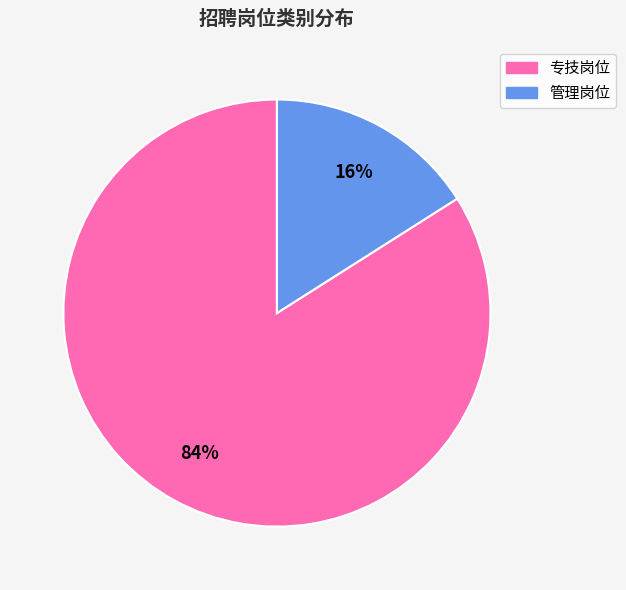

Is it true that 管理岗位 is 10% of the pie?

False